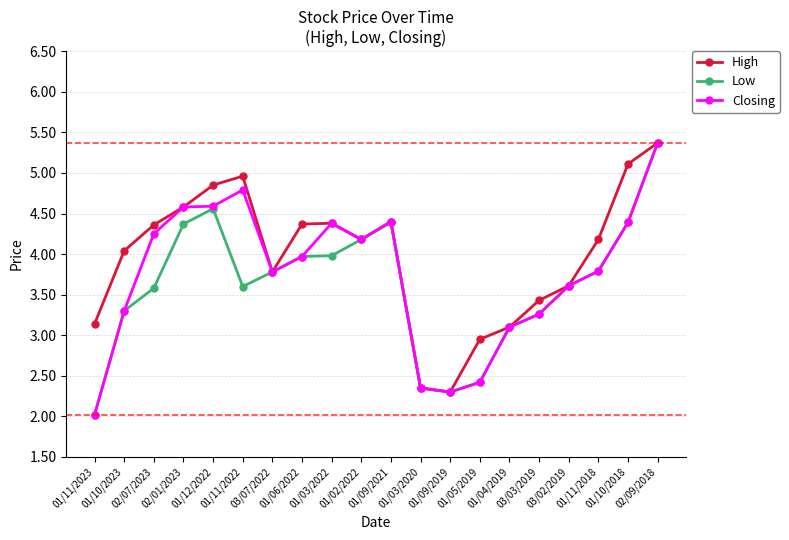

True or false: High has more than 2 points higher than both neighbors.

True